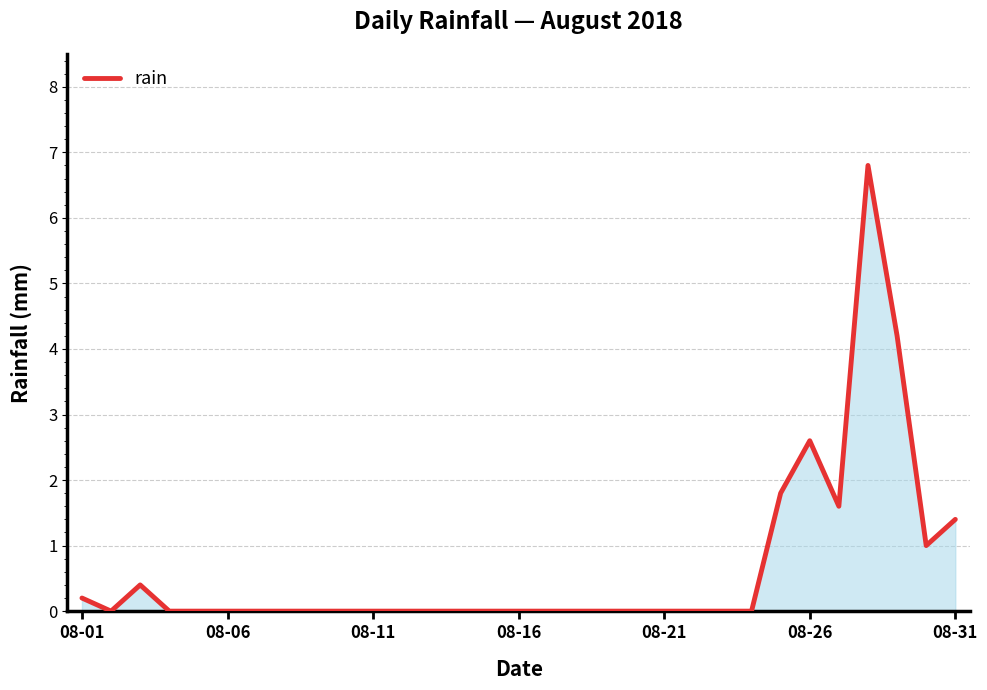

What is the maximum value shown in the chart?

6.8